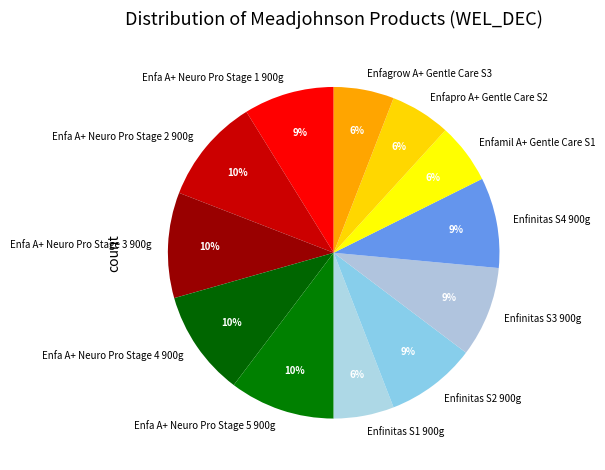

To the nearest percent, what is the difference between the largest and smallest slice percentages?

4%